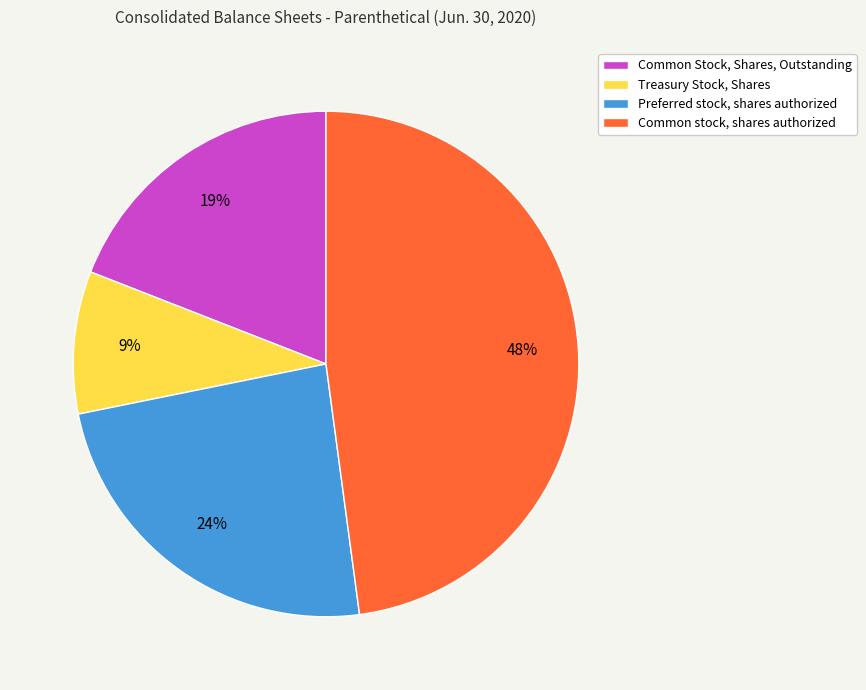

To the nearest percent, what is the difference between the largest and smallest slice percentages?

39%